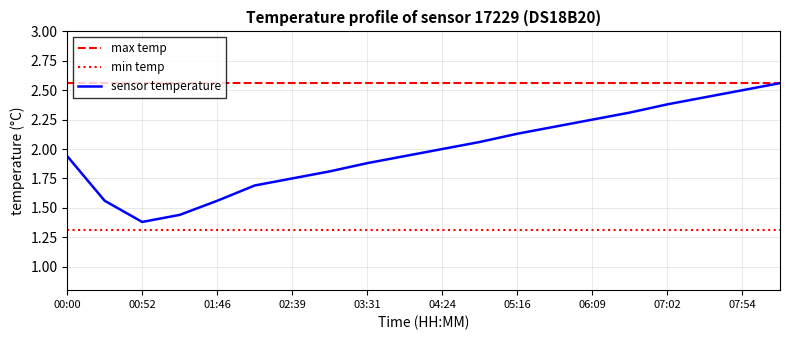

Which series has the largest total across all categories?

max temp